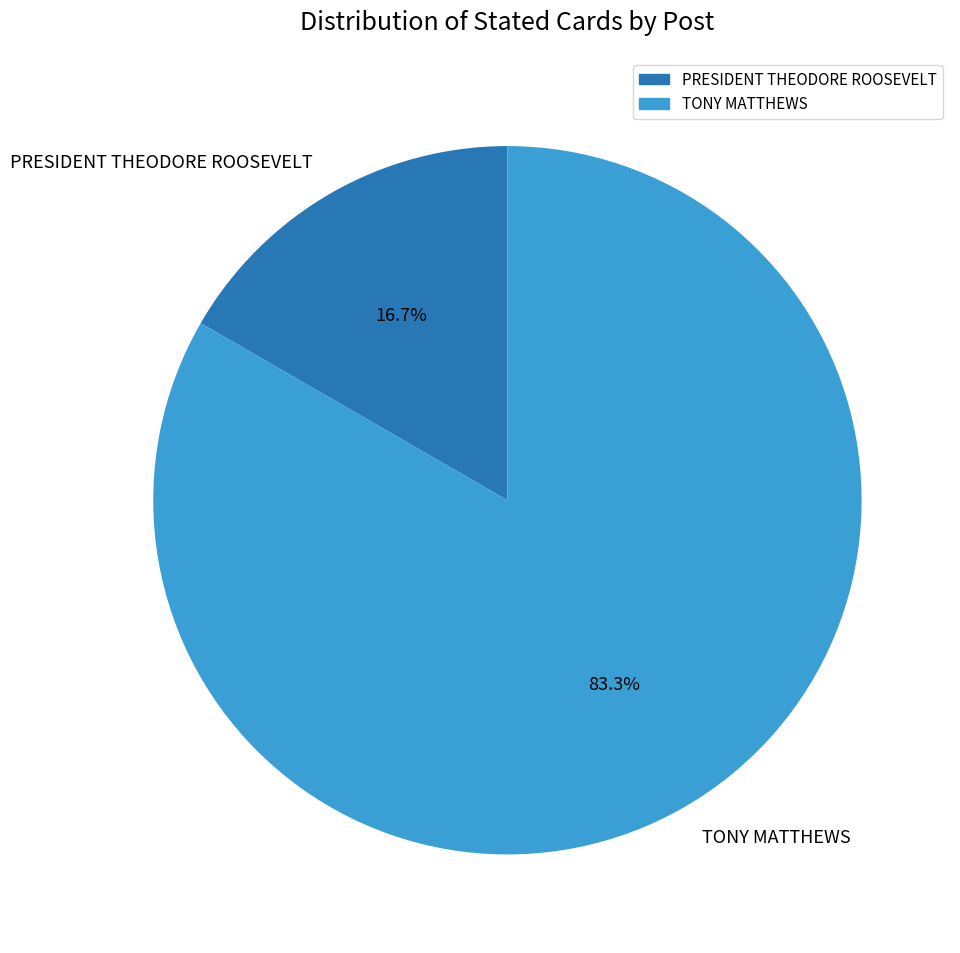

Combined, do PRESIDENT THEODORE ROOSEVELT and TONY MATTHEWS account for over 50%?

Yes